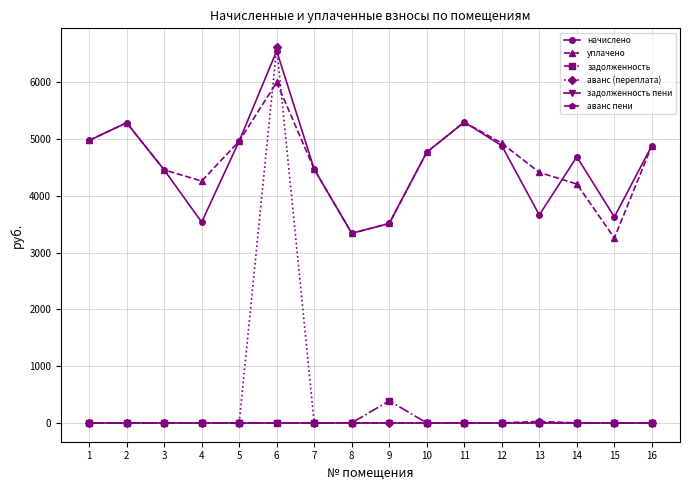

At which category is the sum across all series the highest?

6